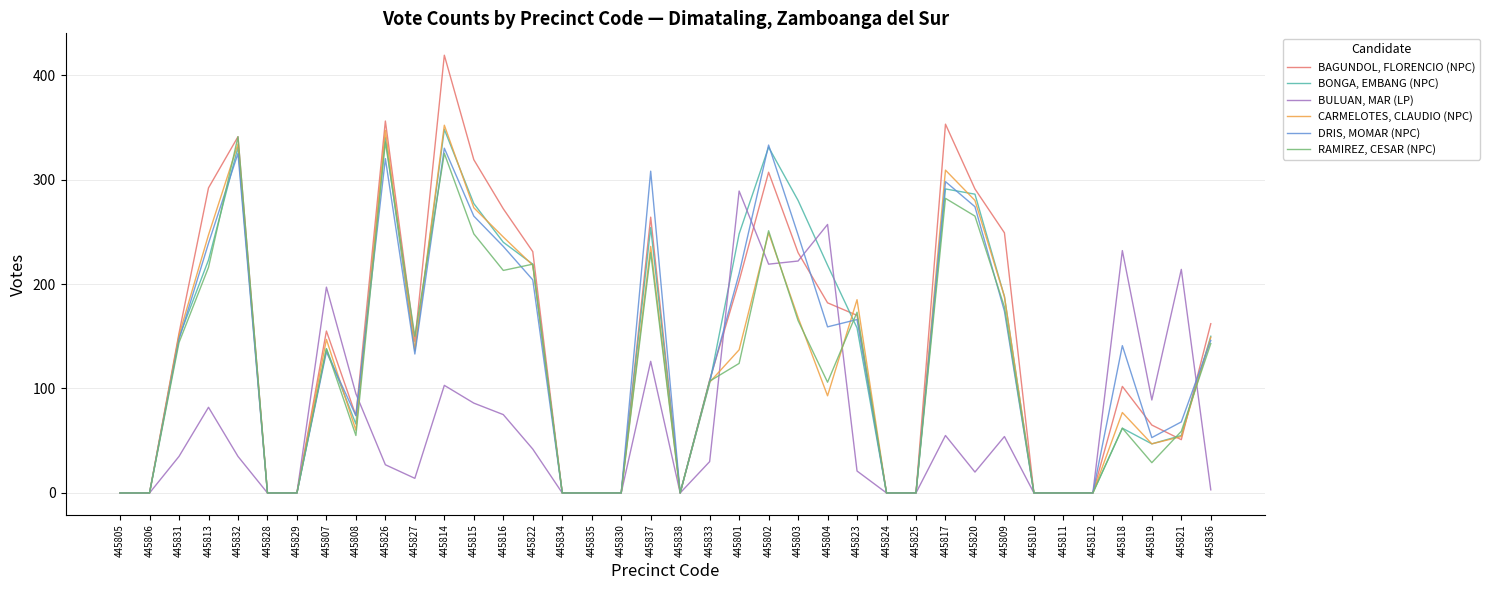

At which label is BAGUNDOL, FLORENCIO (NPC) closest to 209?

445801